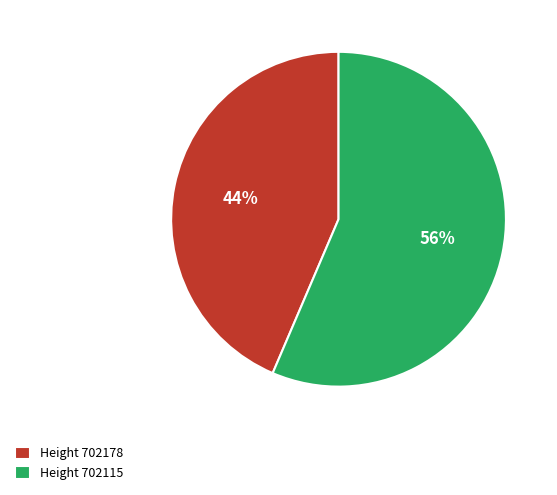

Does any single category account for the majority?

Yes